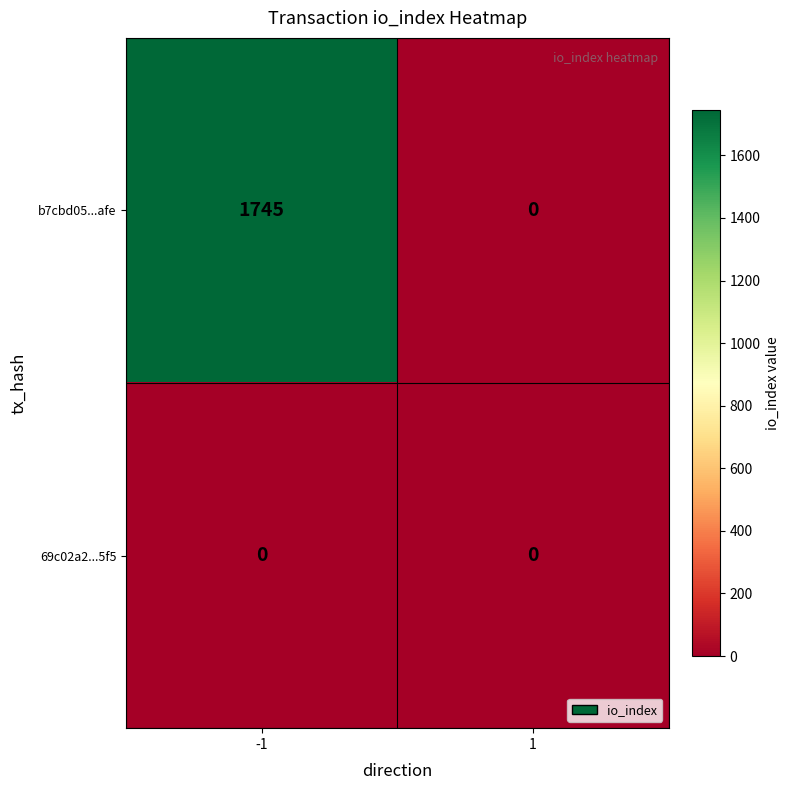

Which series changed the most between -1 and 1?

b7cbd05...afe